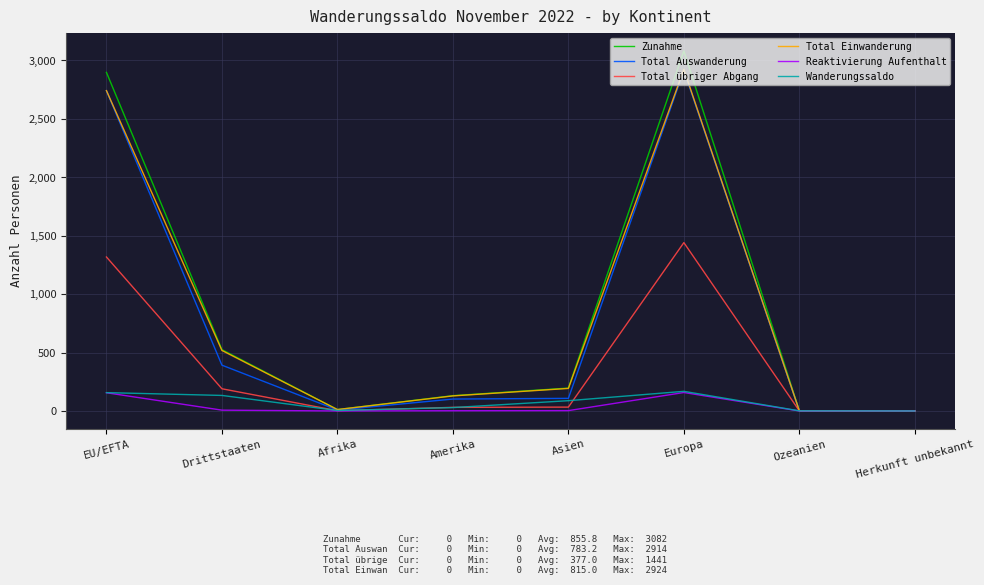

In Zunahme, how many points are lower than both neighbors (excluding endpoints)?

1